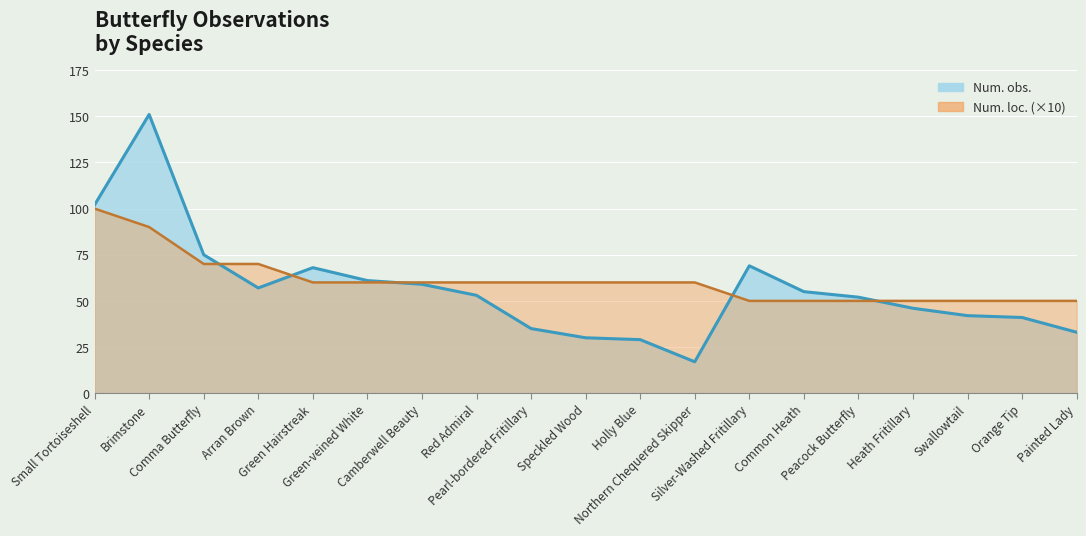

What is the average value of the Num. loc. series?

61